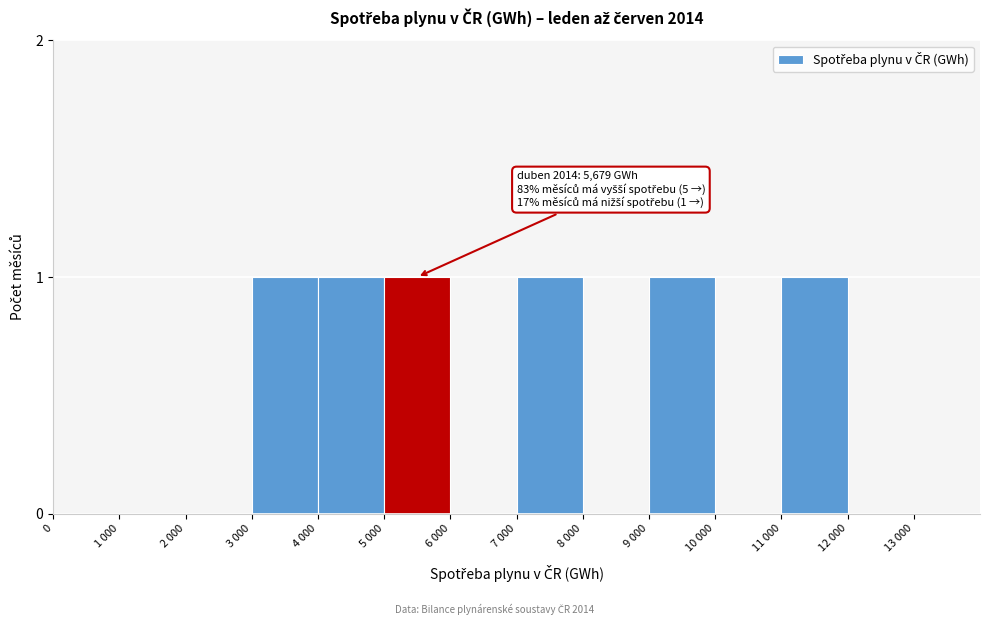

Reading left to right, extract all data points from this chart.

0=0	1 000=0	2 000=0	3 000=1	4 000=1	5 000=1	6 000=0	7 000=1	8 000=0	9 000=1	10 000=0	11 000=1	12 000=0	13 000=0